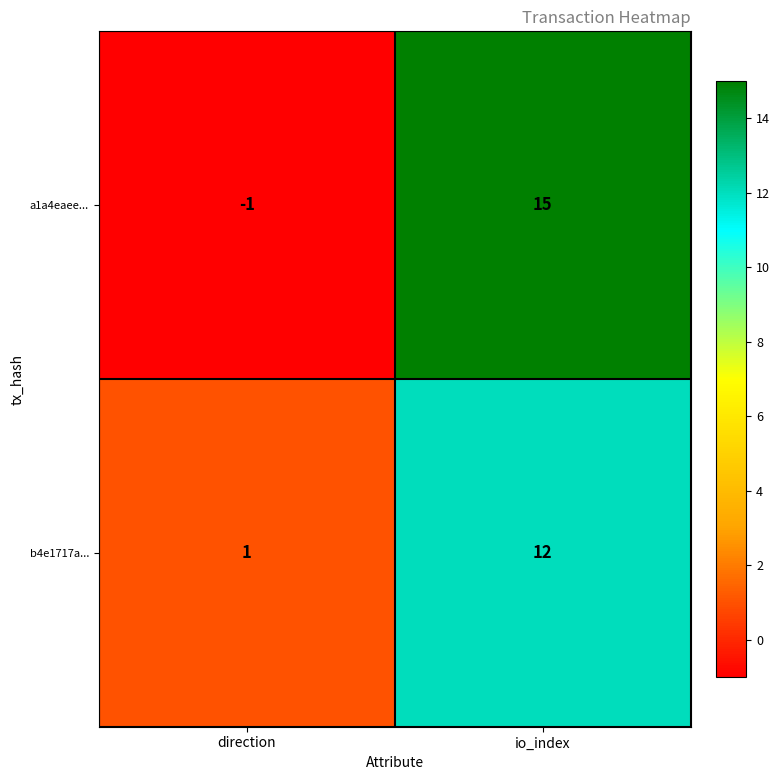

Between direction and io_index, which series saw the biggest shift?

a1a4eaee...